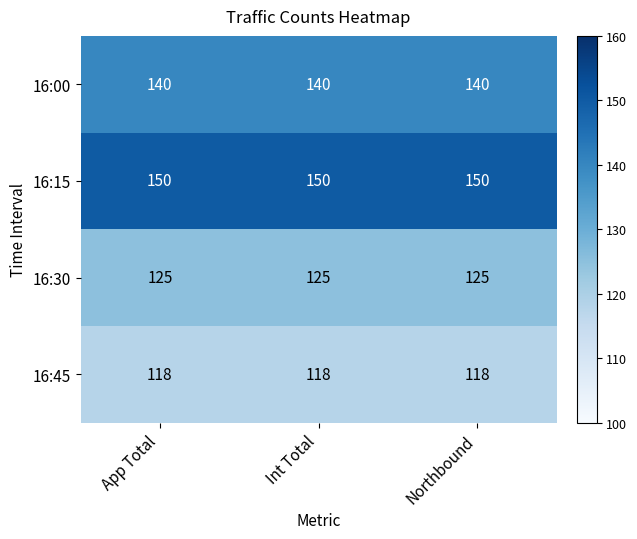

How many series are shown in this chart?

4